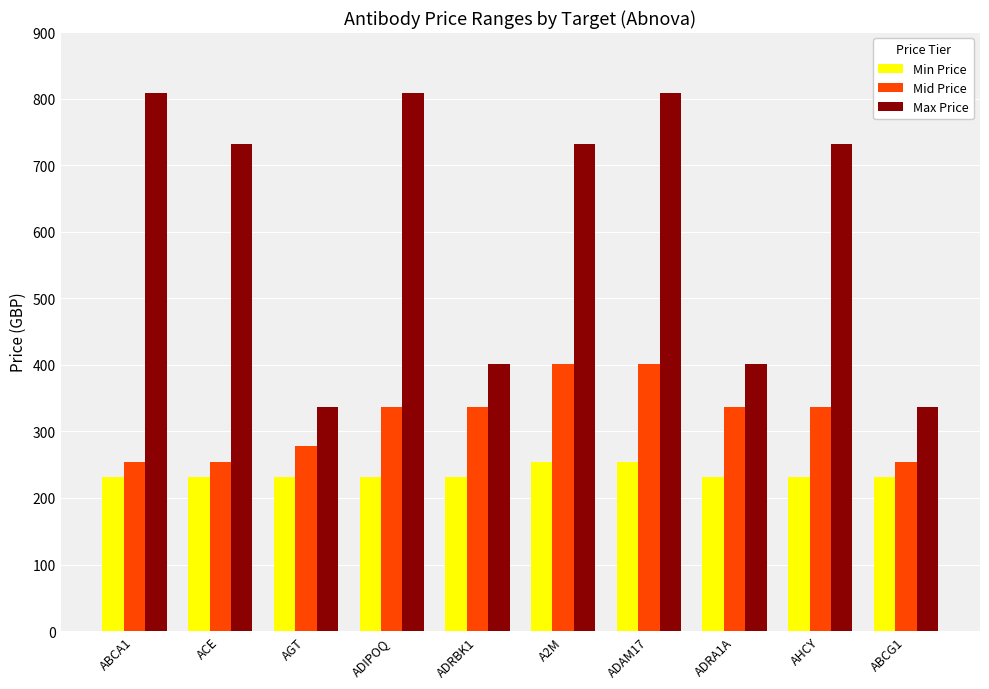

Reading right to left, what are all the values shown in this chart?

Min Price: ABCG1=232	AHCY=232	ADRA1A=232	ADAM17=254	A2M=254	ADRBK1=232	ADIPOQ=232	AGT=232	ACE=232	ABCA1=232
Mid Price: ABCG1=254	AHCY=337	ADRA1A=337	ADAM17=401	A2M=401	ADRBK1=337	ADIPOQ=337	AGT=278	ACE=254	ABCA1=254
Max Price: ABCG1=337	AHCY=732	ADRA1A=401	ADAM17=808	A2M=732	ADRBK1=401	ADIPOQ=808	AGT=337	ACE=732	ABCA1=808